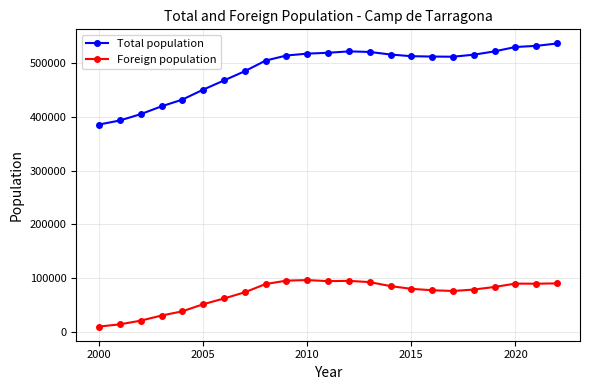

What is the maximum value shown in the chart?

535907